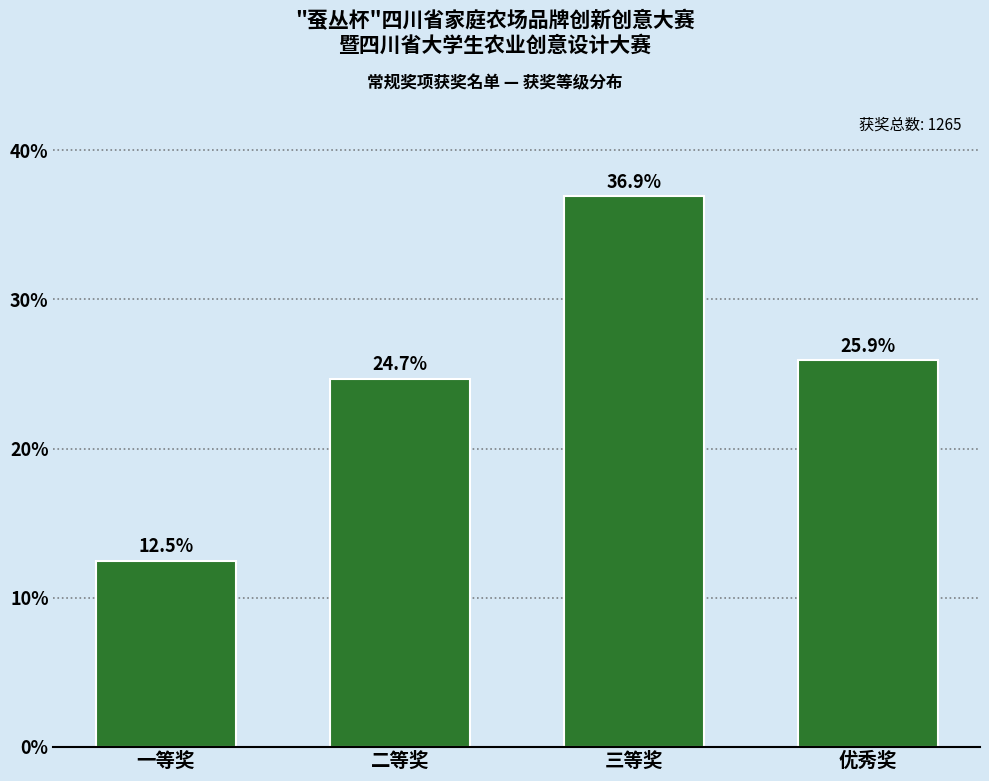

Reading left to right, transcribe all the data shown in this chart.

一等奖=12.5	二等奖=24.7	三等奖=36.9	优秀奖=25.9